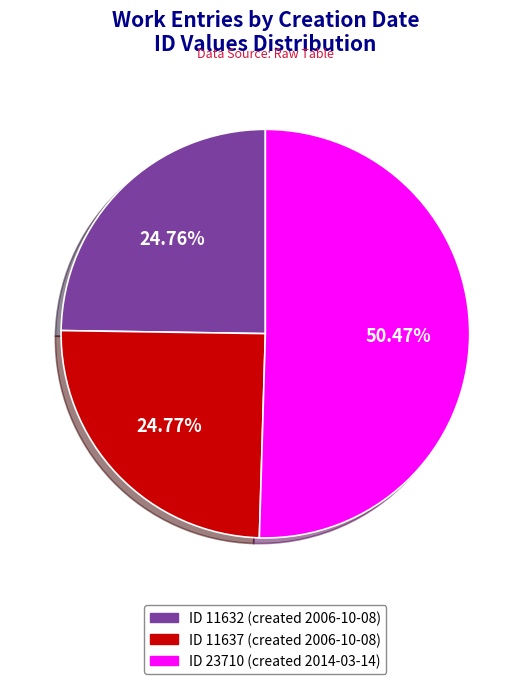

How many slices are in this pie chart?

3